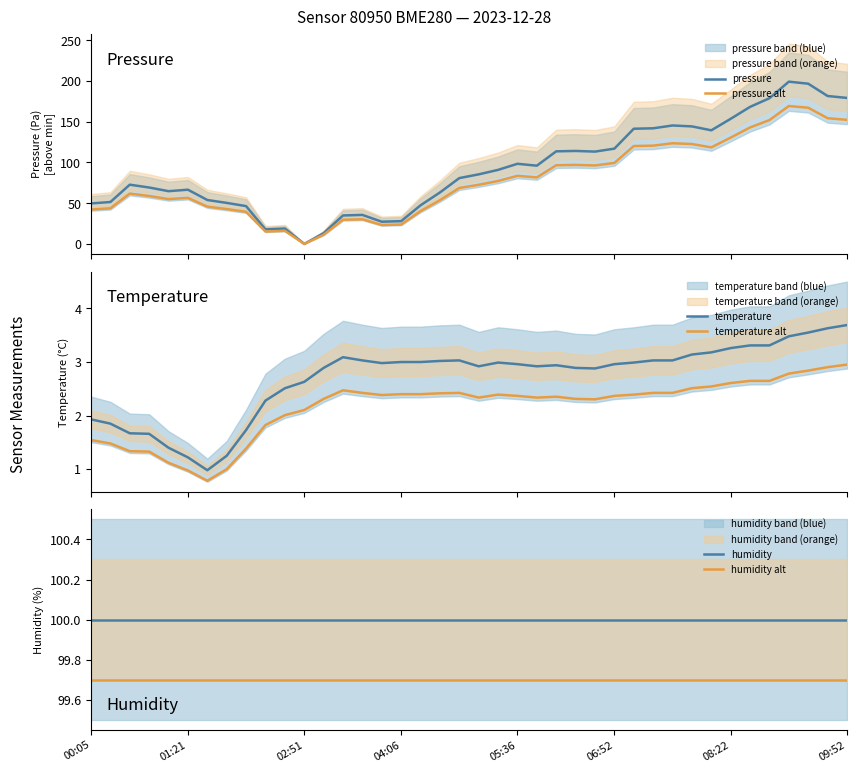

True or false: temperature alt and temperature cross at least once.

False